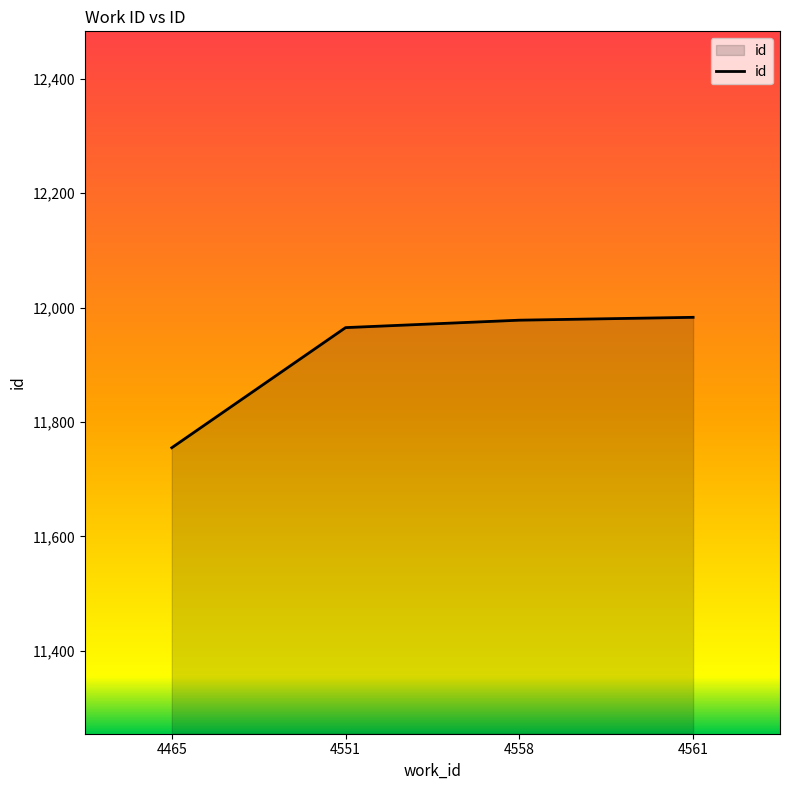

How many lines are shown in the chart?

1